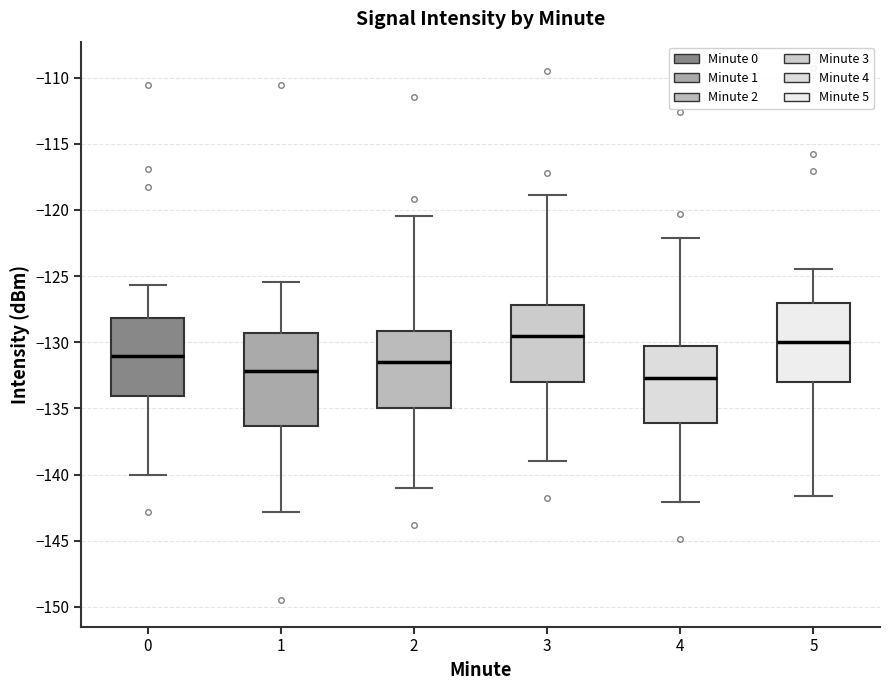

Which box is the tallest, from its lower edge to its upper edge?

1